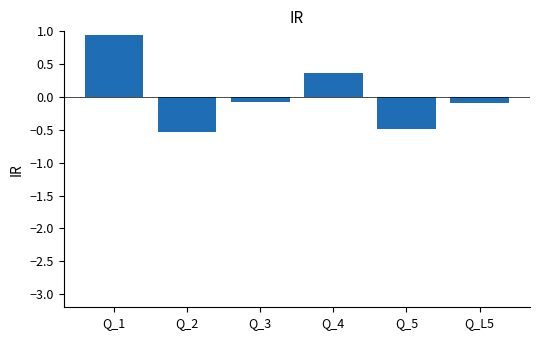

Which has a higher value, Q_2 or Q_1?

Q_1